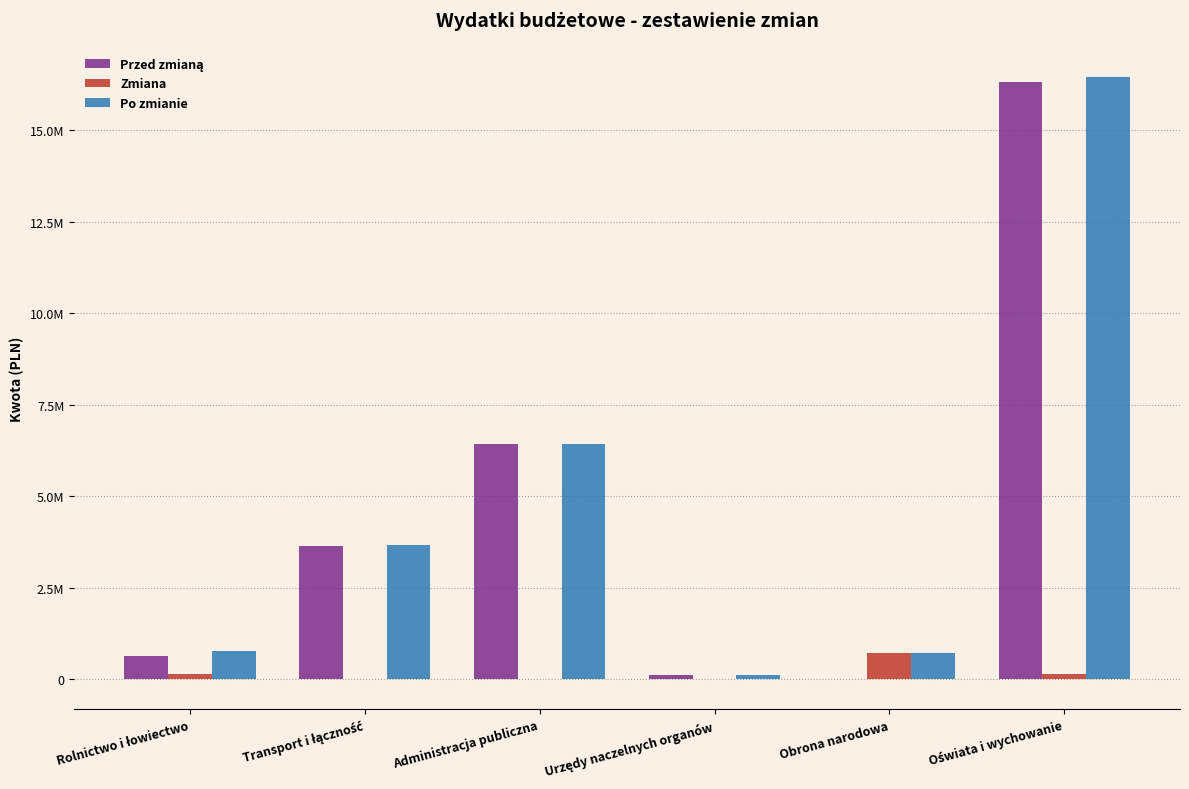

What is the difference between the highest and lowest values at Administracja publiczna?

6415566.4